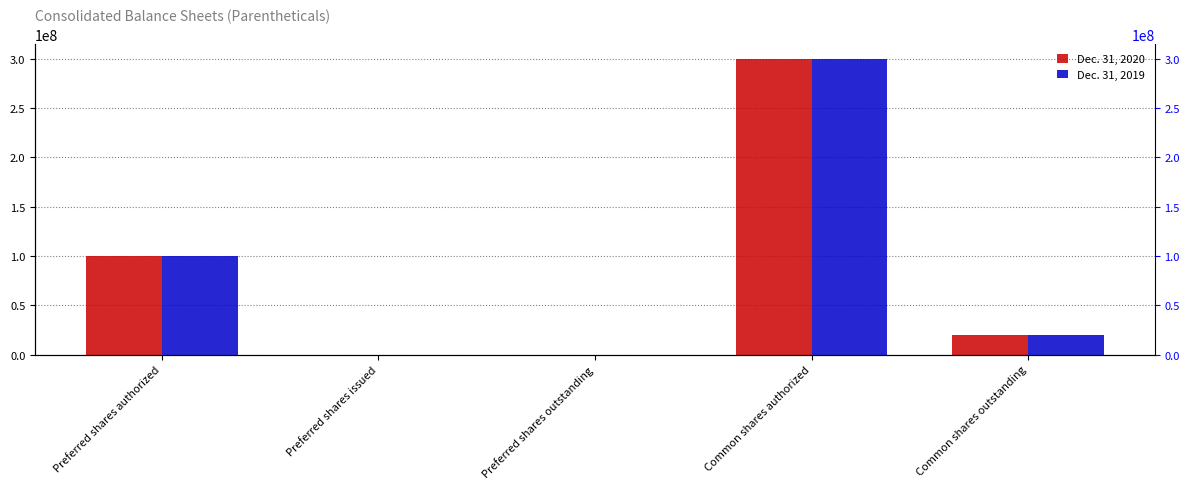

Reading left to right, list all the values displayed in this chart.

Dec. 31, 2020: 100000000	0	0	300000000	20277448
Dec. 31, 2019: 100000000	0	0	300000000	20277448